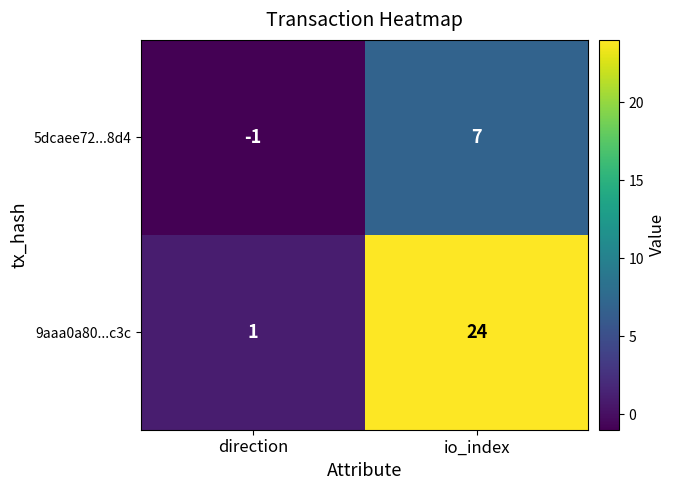

Reading left to right, what are all the values shown in this chart?

5dcaee72...8d4: -1	7
9aaa0a80...c3c: 1	24